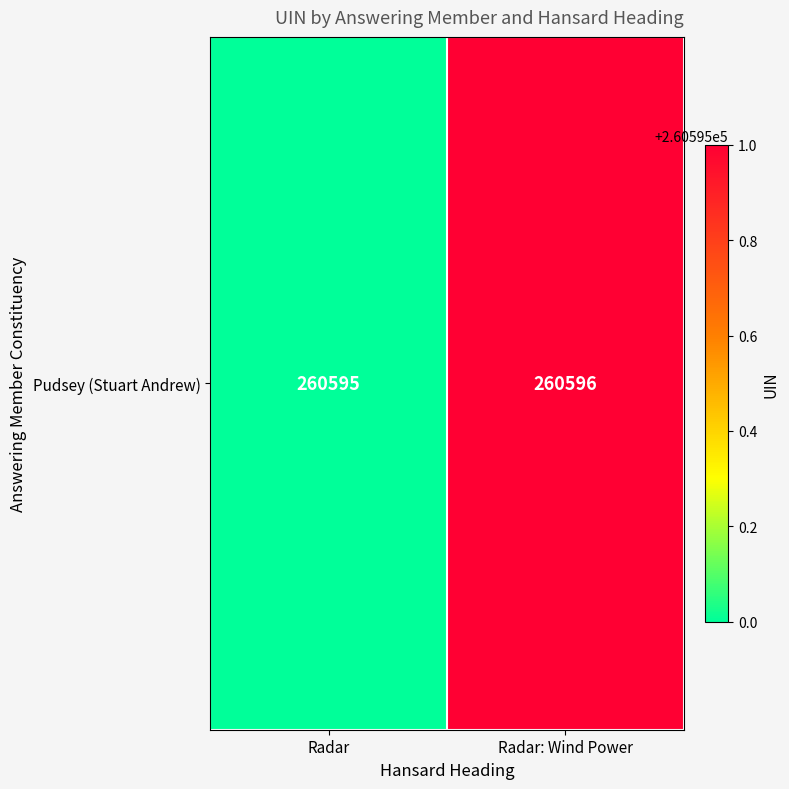

List the labels in order of value, smallest first.

Radar, Radar: Wind Power